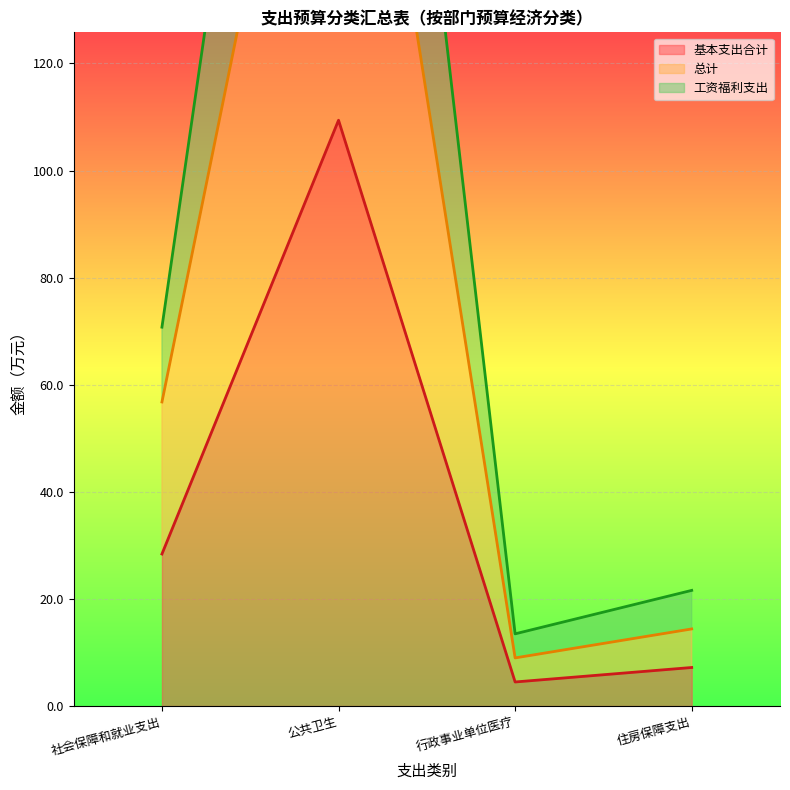

What is the minimum value shown in the chart?

4.5